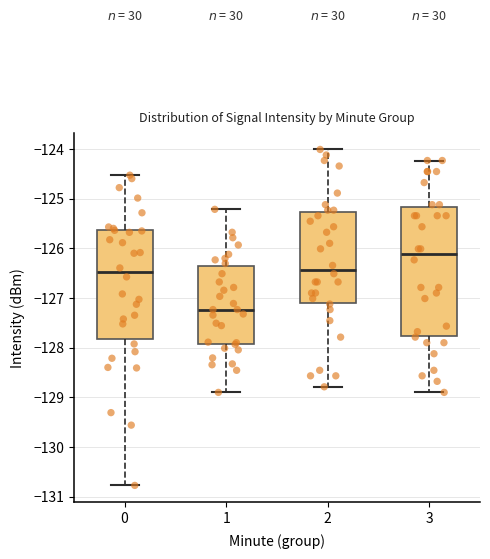

Which box has the highest median line?

3